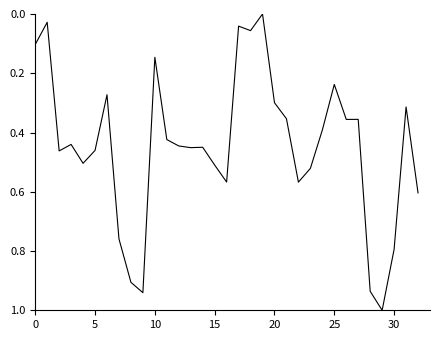

How many lines are shown in the chart?

1